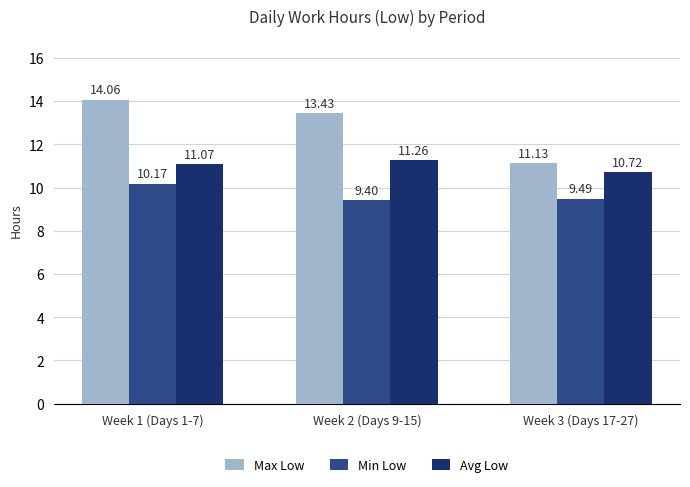

At how many categories does at least one series exceed 9?

3